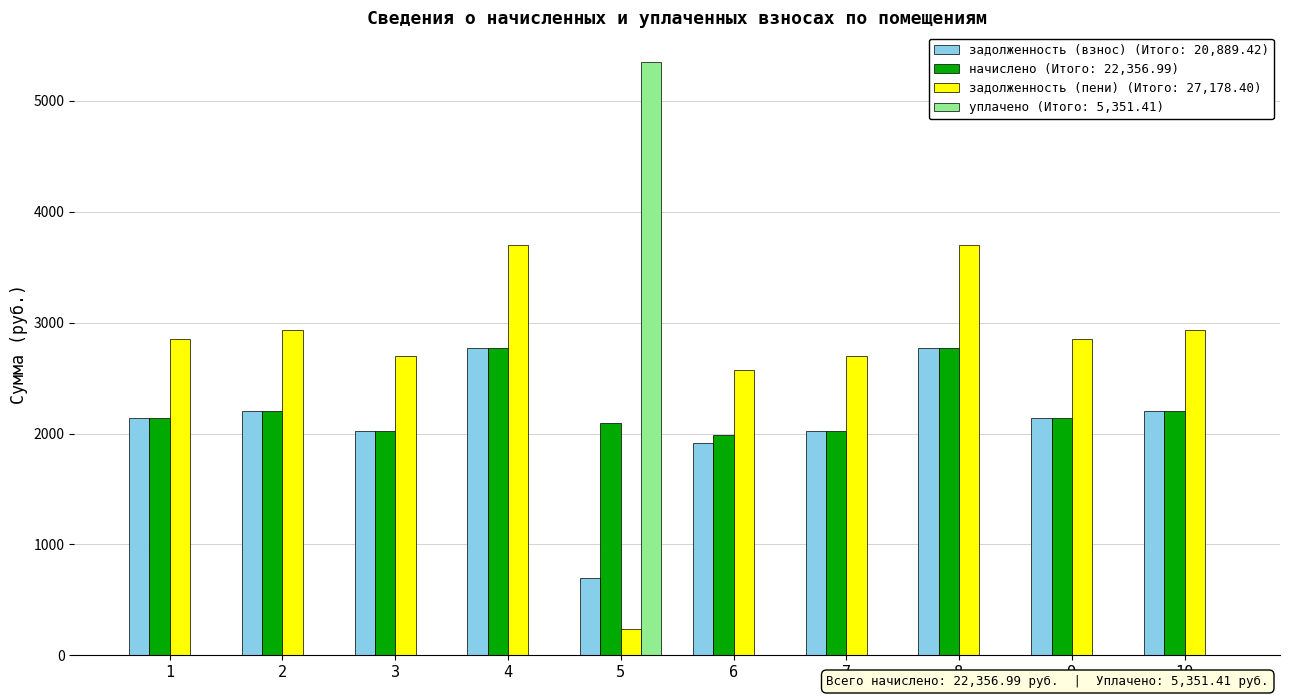

What is the maximum value shown in the chart?

5351.4